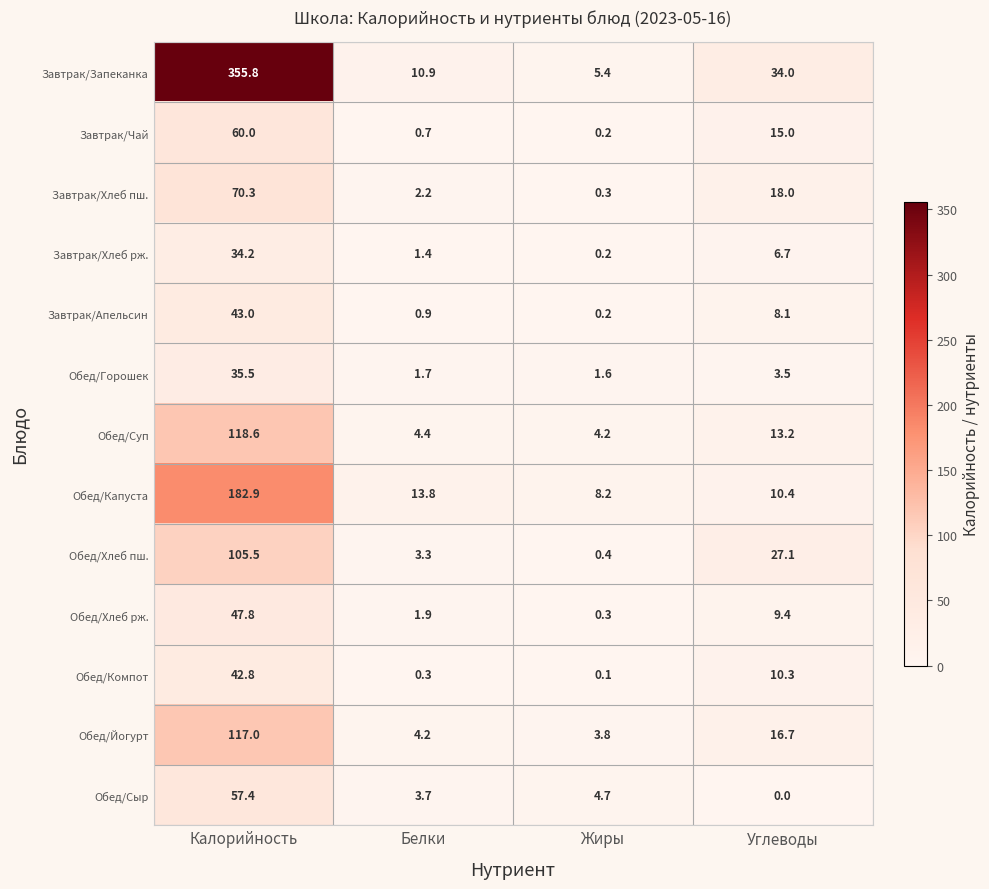

Read the Завтрак/Апельсин value at Калорийность.

43.0